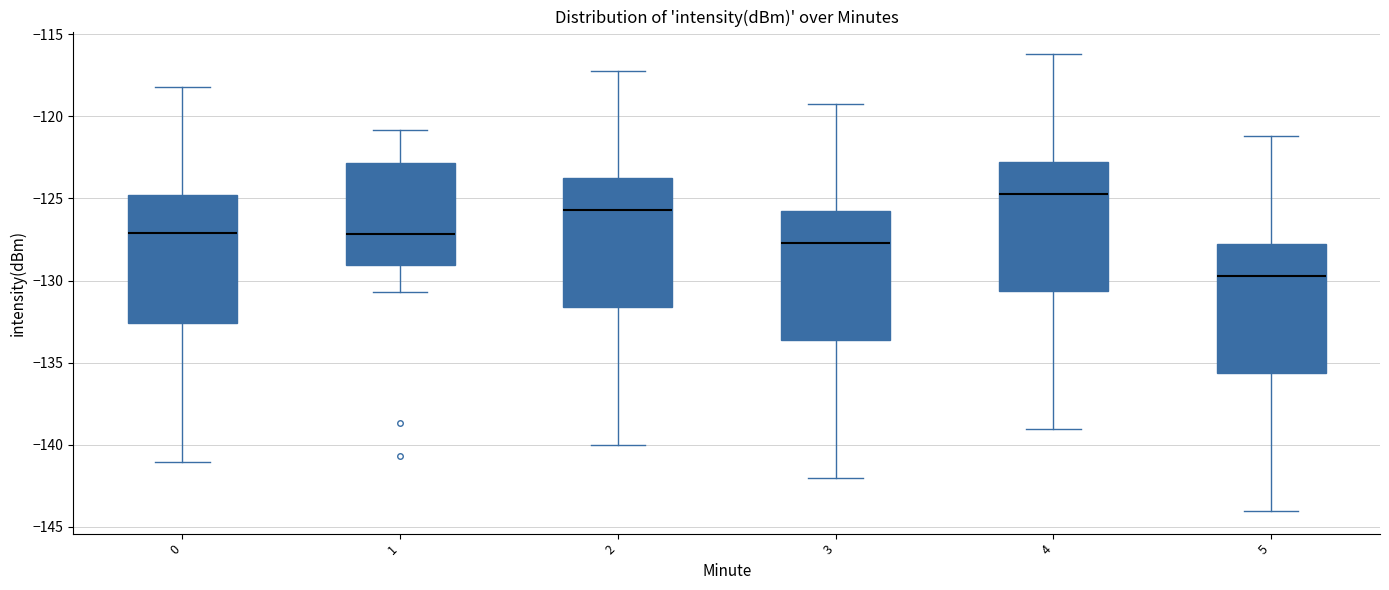

Reading left to right, read every box against the y-axis: the position of its median line, the range the box covers, and the ends of its whiskers. The values are not printed on the chart, so give them approximately, as read against the axis.

0: median -127.0, box -132.5 to -125.0, whiskers -141.0 to -118.0
1: median -127.0, box -129.0 to -123.0, whiskers -130.5 to -121.0
2: median -125.5, box -131.5 to -124.0, whiskers -140.0 to -117.0
3: median -127.5, box -133.5 to -126.0, whiskers -142.0 to -119.0
4: median -124.5, box -130.5 to -123.0, whiskers -139.0 to -116.0
5: median -129.5, box -135.5 to -128.0, whiskers -144.0 to -121.0